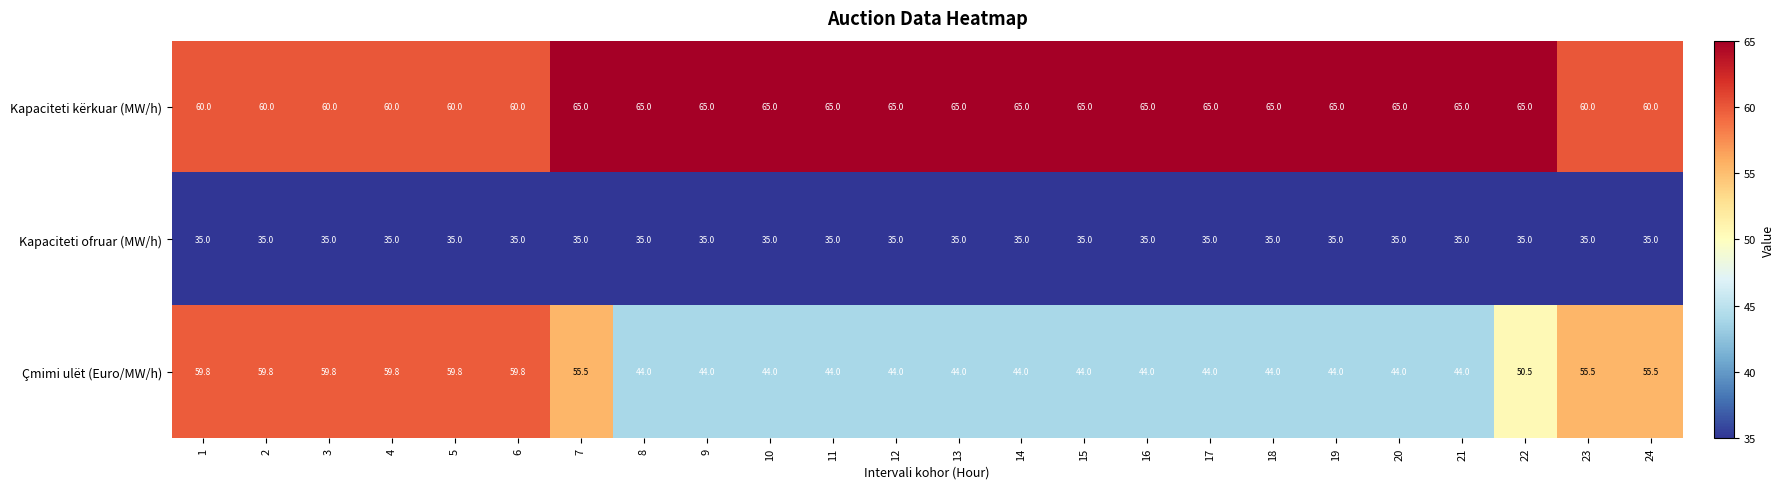

The value of Kapaciteti ofruar (MW/h) at 16 is 56.5. True or false?

False